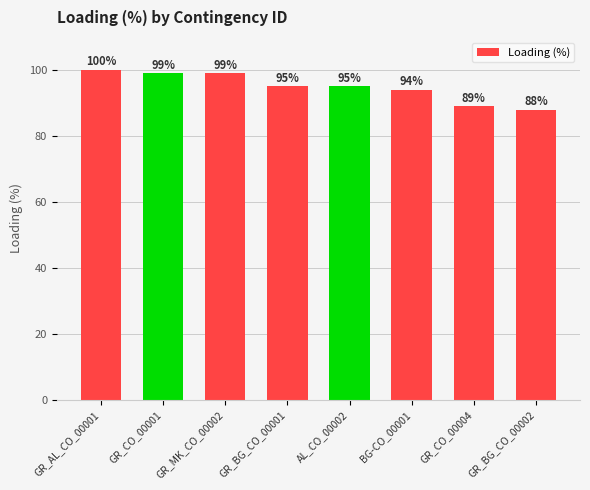

How many values are below 95?

3